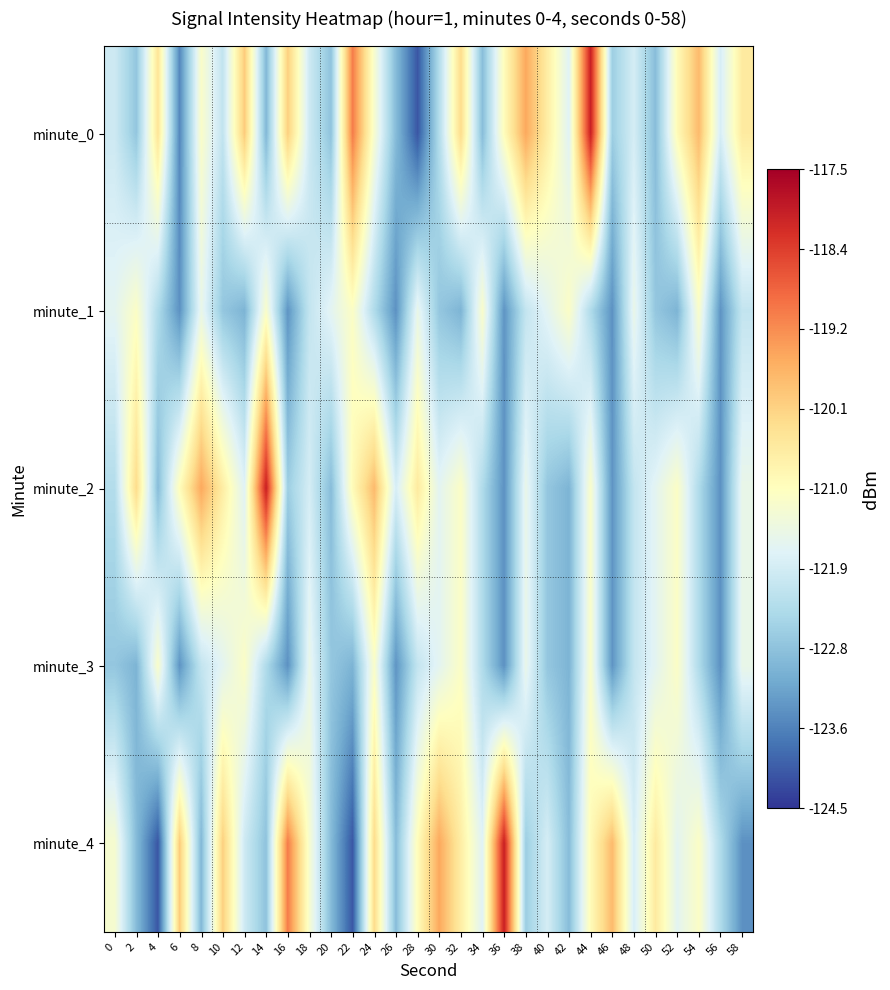

At which category is the sum across all series the highest?

44